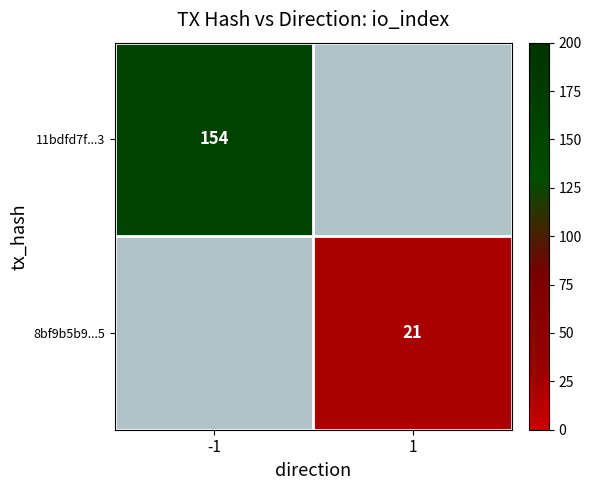

True or false: 8bf9b5b9...5 has a value of 21 at 1.

True